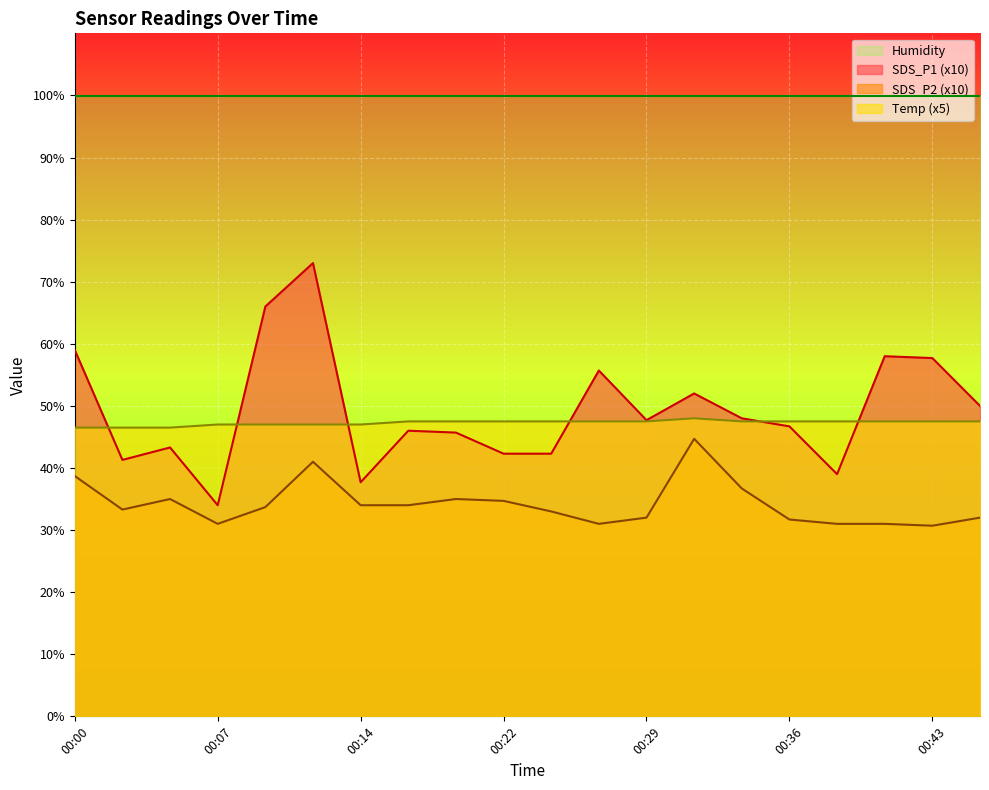

Which label corresponds to the smallest value in the chart?

00:43